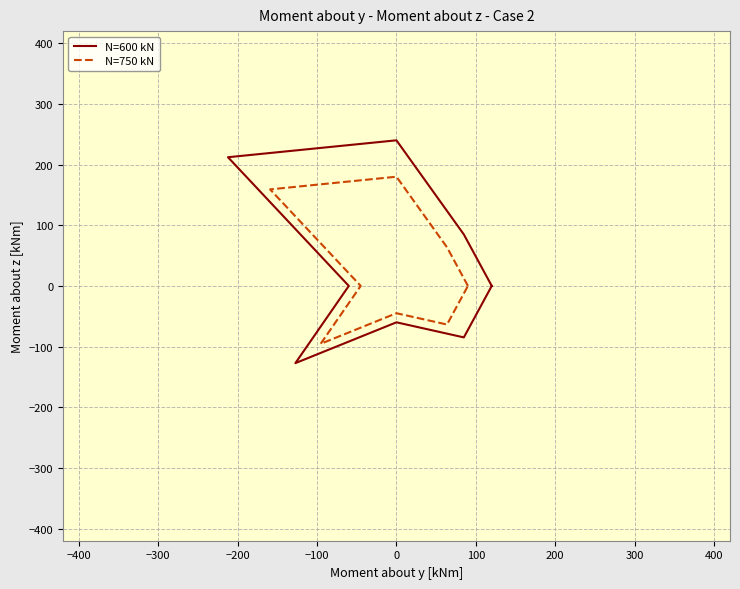

How many lines are shown in the chart?

2